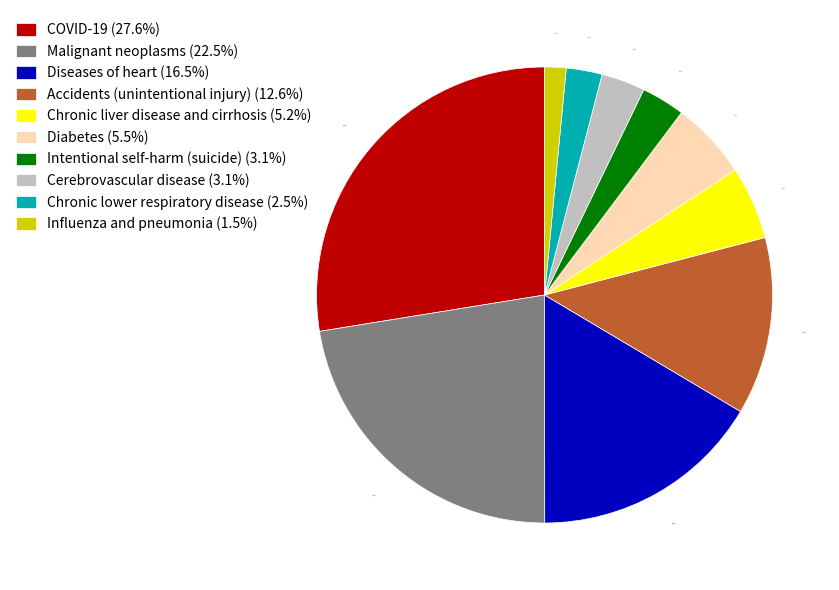

What is the smallest slice in the pie chart?

Influenza and pneumonia